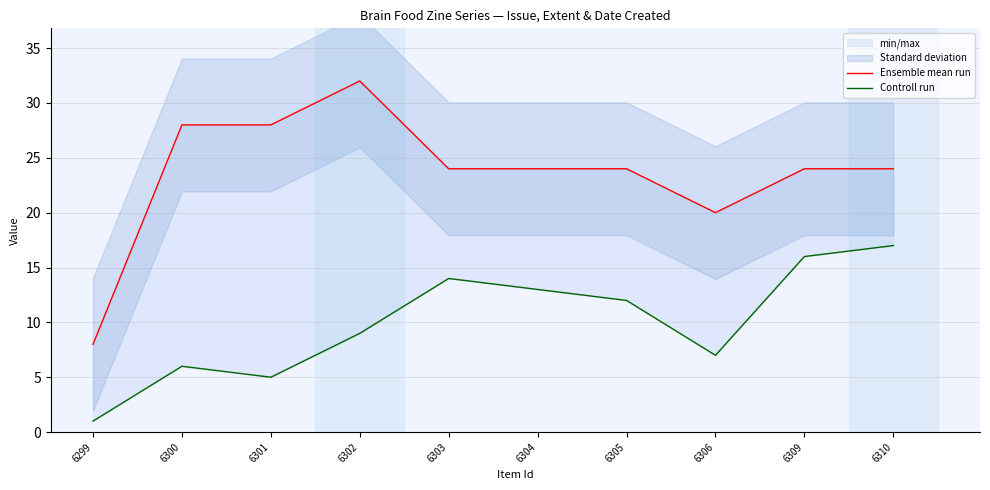

At which category does the chart reach its minimum across all series?

6299